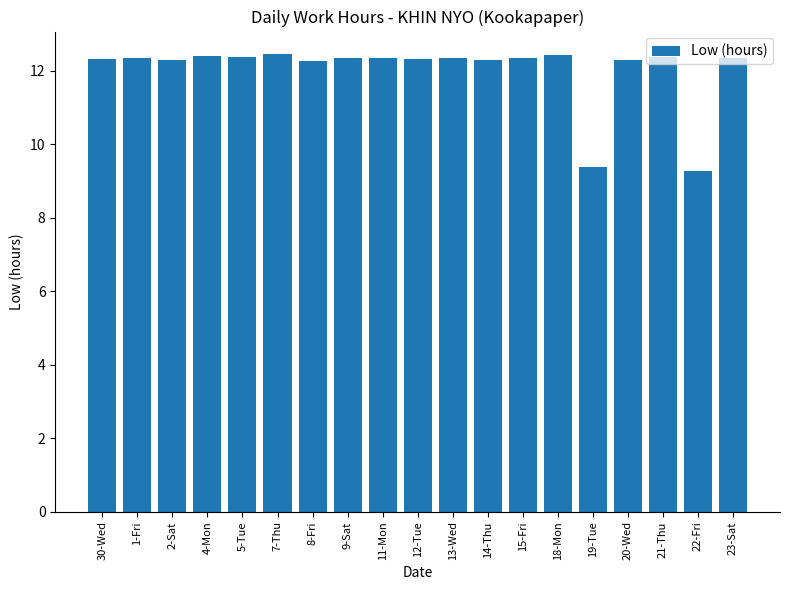

What is the label of the 2nd bar from the left?

1-Fri